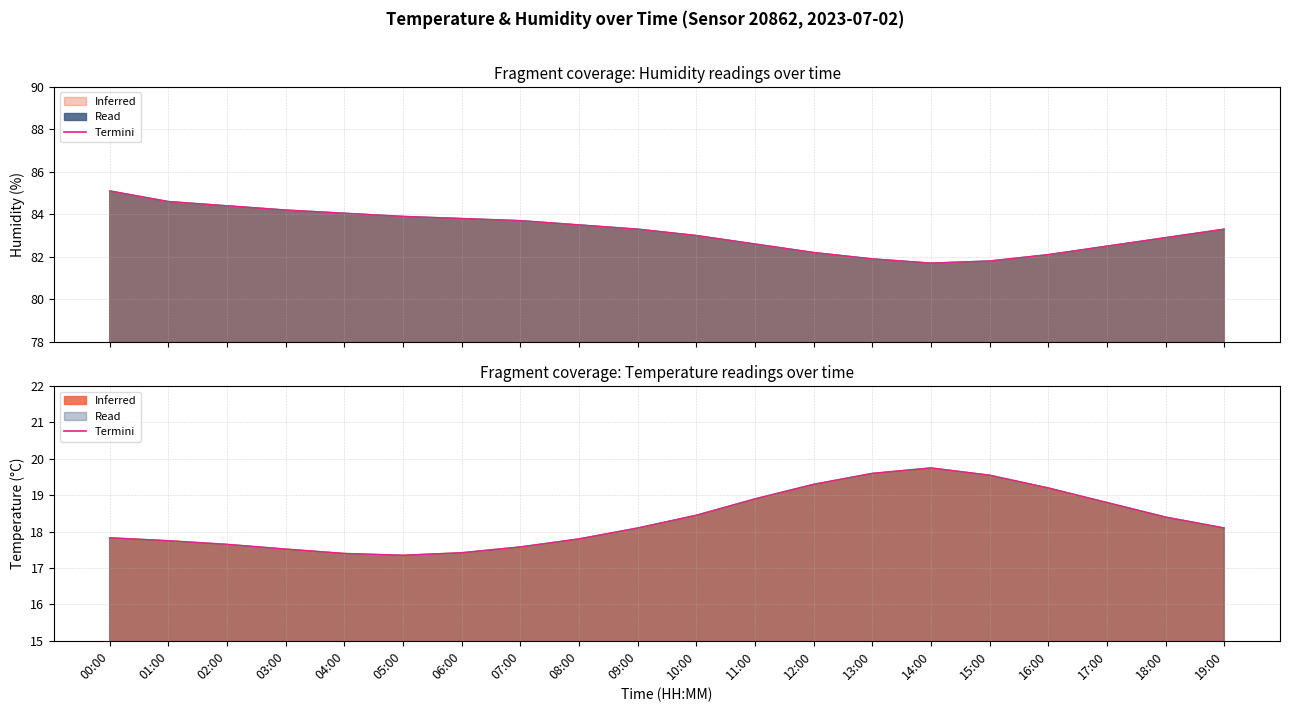

How many values exceed 18?

11